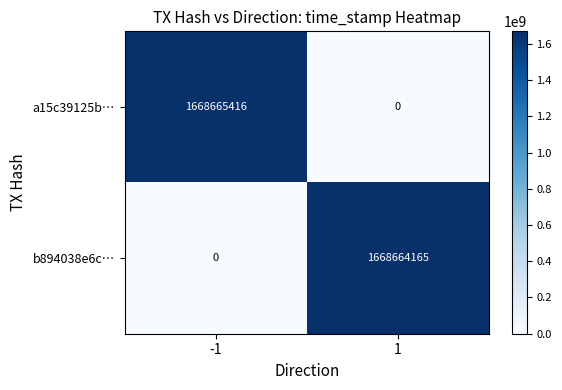

What is the sum of all b894038e6c… values?

1668664165